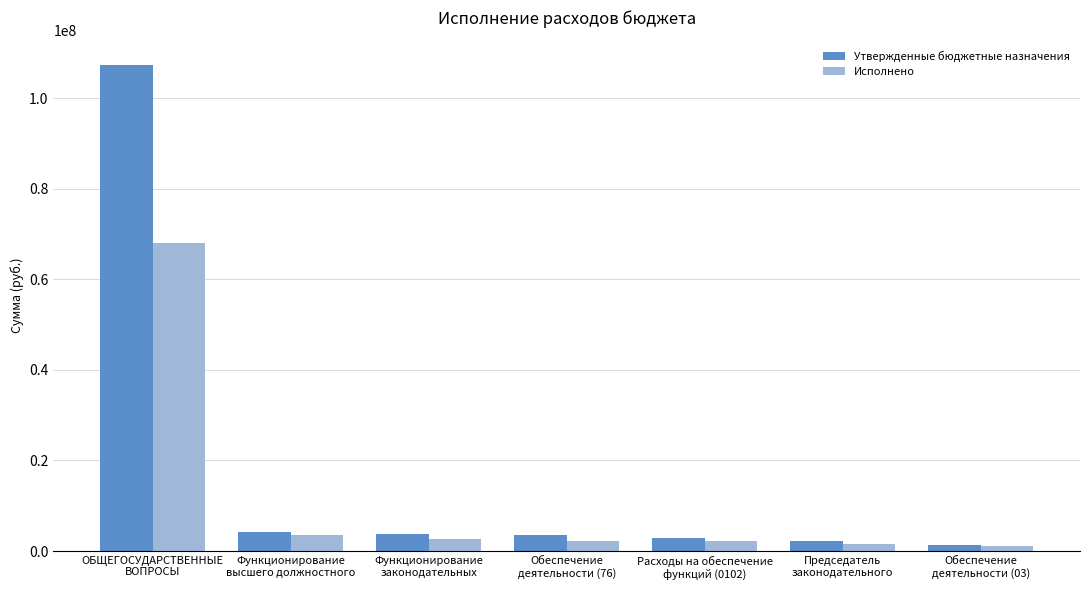

What is the difference between the Исполнено values at Функционирование
высшего должностного and Председатель
законодательного?

2007693.3